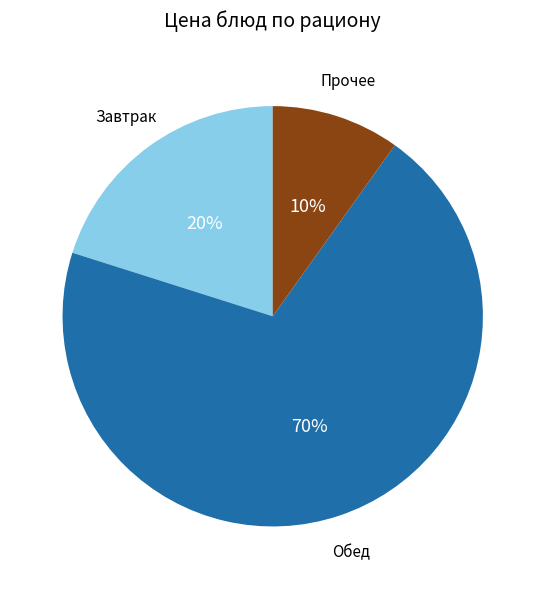

To the nearest percent, what is the average slice percentage?

33%